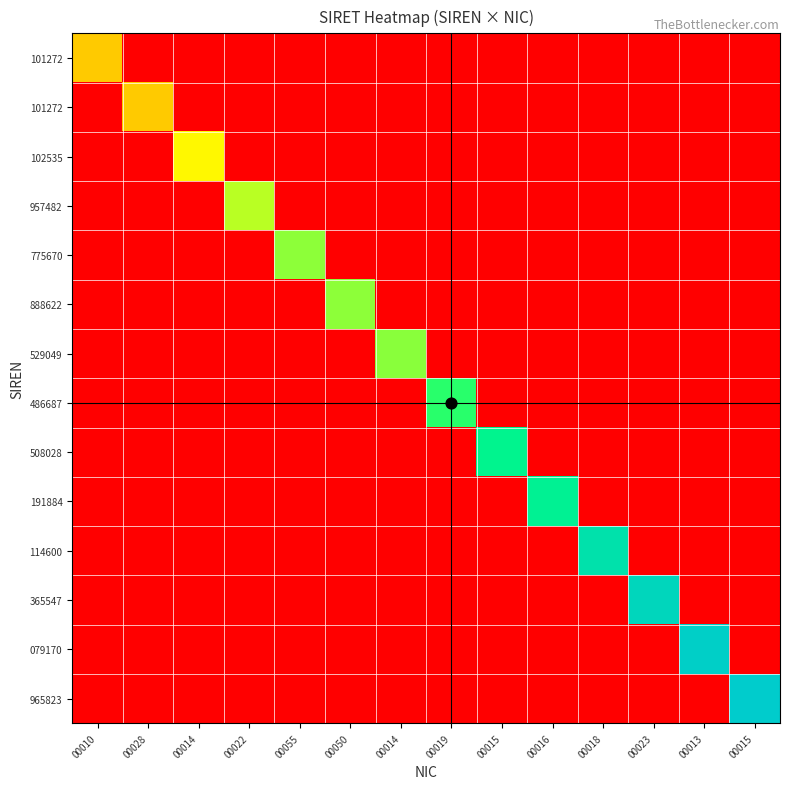

What is the total value across all series at 00023?

51036554700023